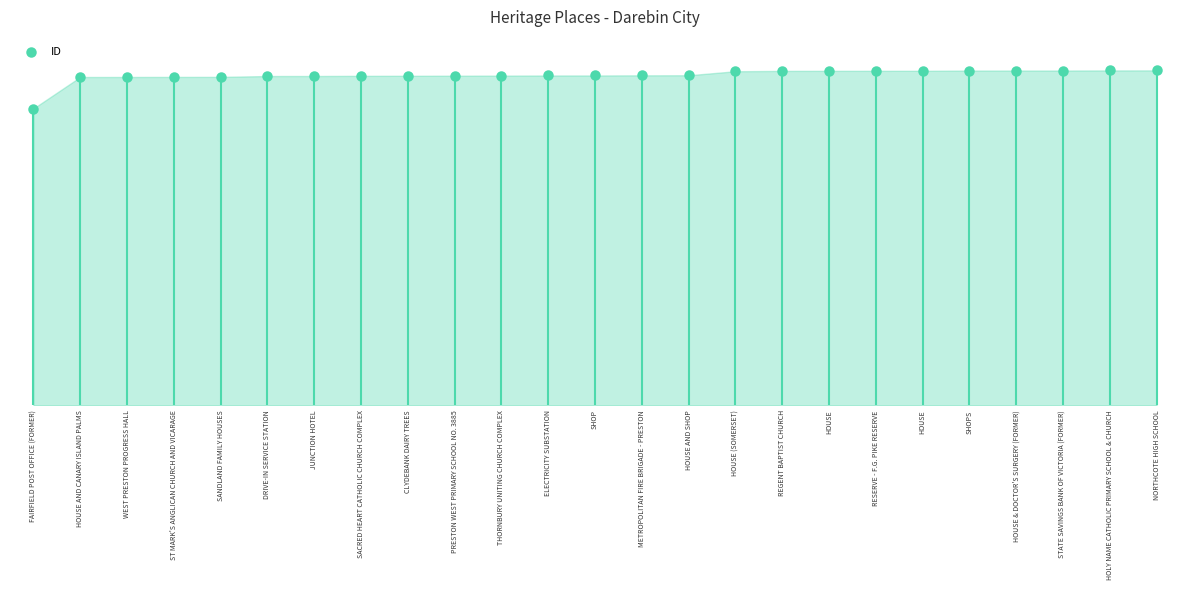

What is the ratio of the value at RESERVE - F.G. PIKE RESERVE to the value at HOUSE AND CANARY ISLAND PALMS?

1.0